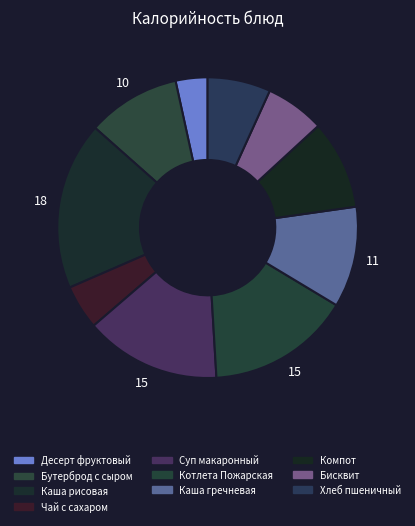

Is there a majority slice in this chart?

No